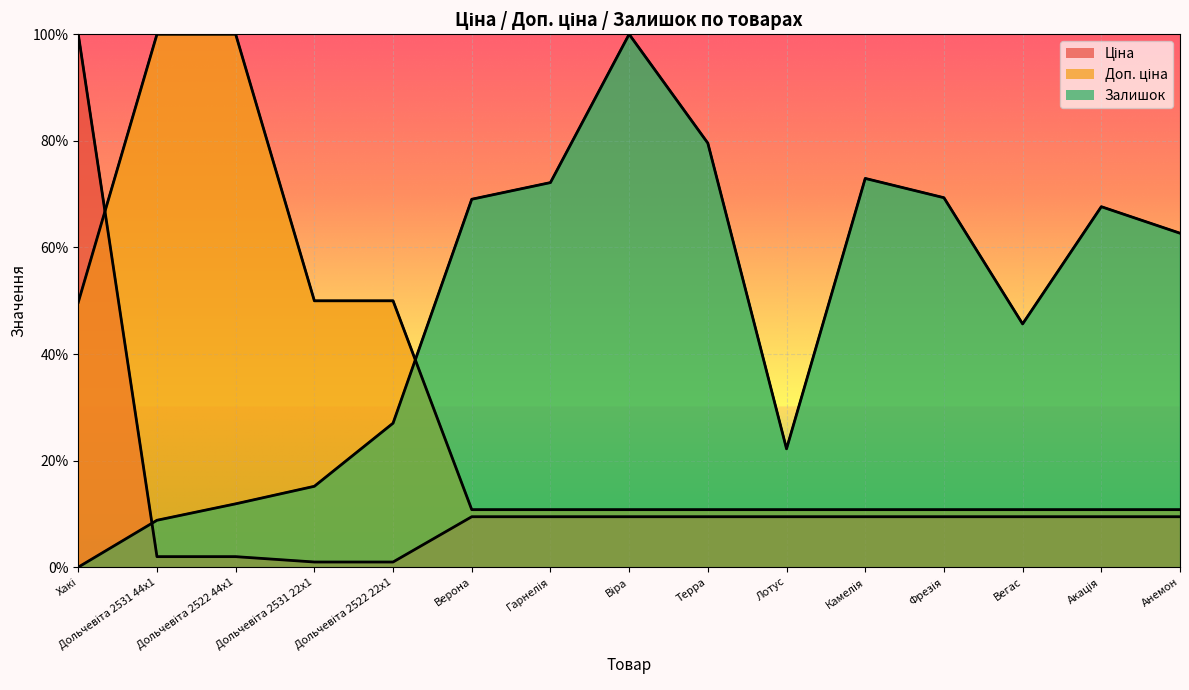

At how many categories does at least one series exceed 46?

13